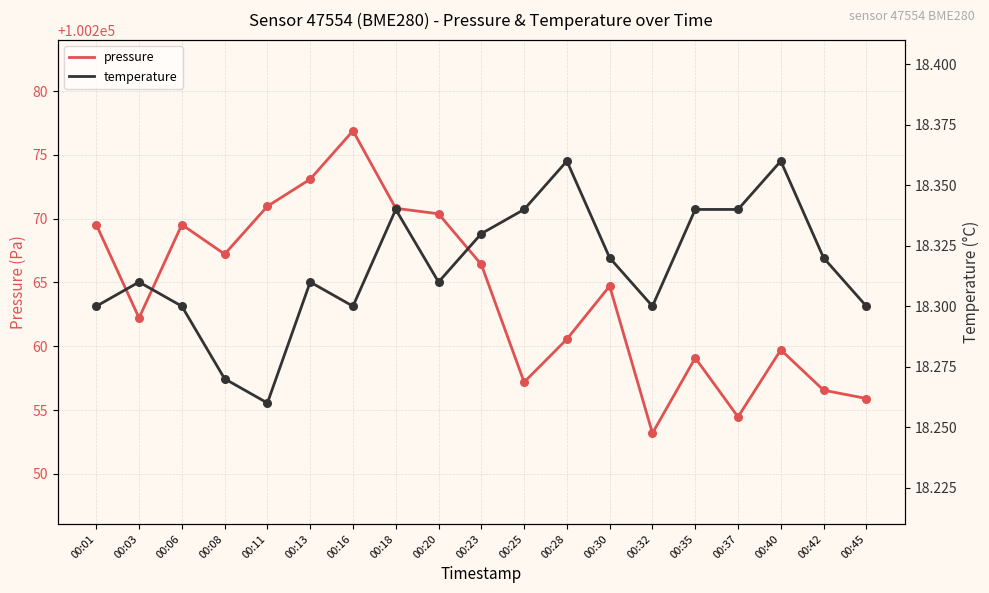

At how many categories does at least one series exceed 69823?

19